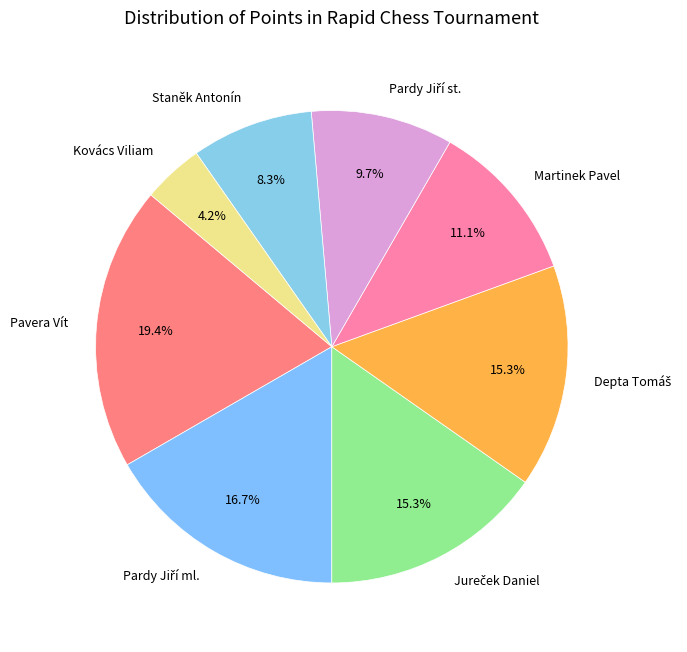

What portion of the pie excludes Kovács Viliam?

95.8%